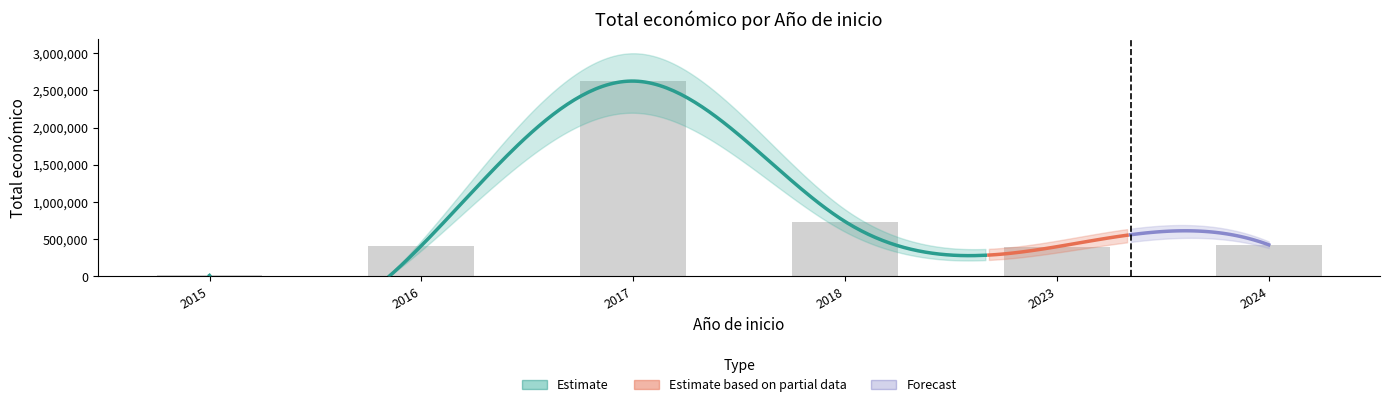

What is the approximate value at 2023?

399516